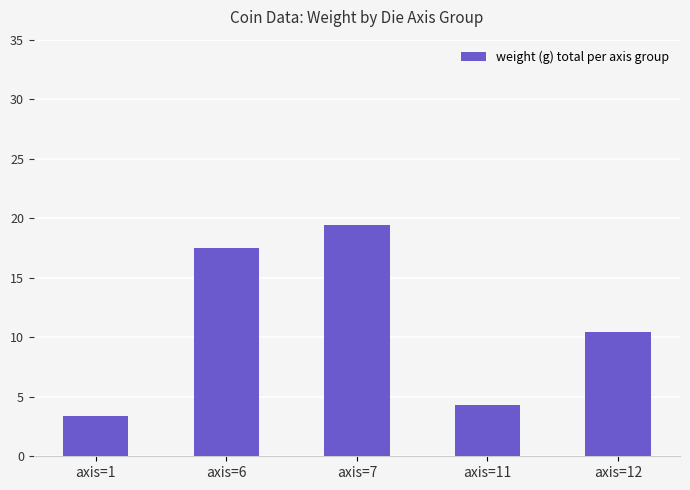

The value at axis=11 is 4.3. True or false?

True